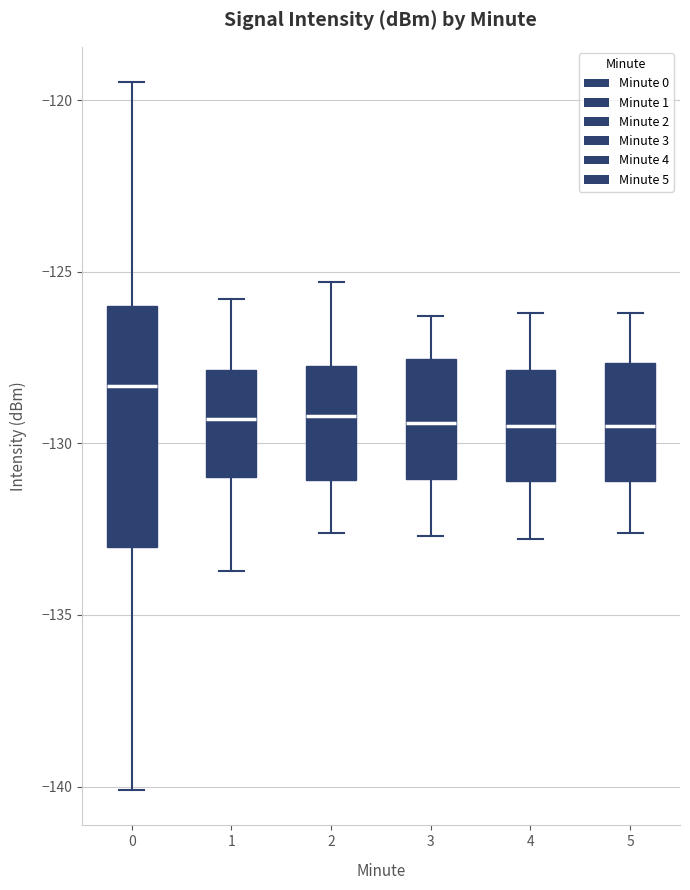

Where does the median line of the box at x = 4 sit on the y-axis? The values are not printed on the chart, so give them approximately, as read against the axis.

-129.5